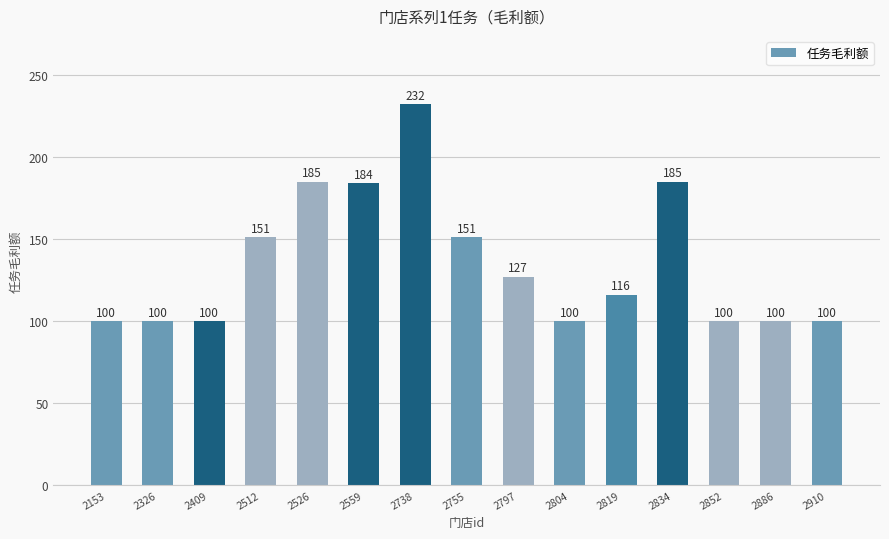

True or false: the data shows 148 at 2852.

False